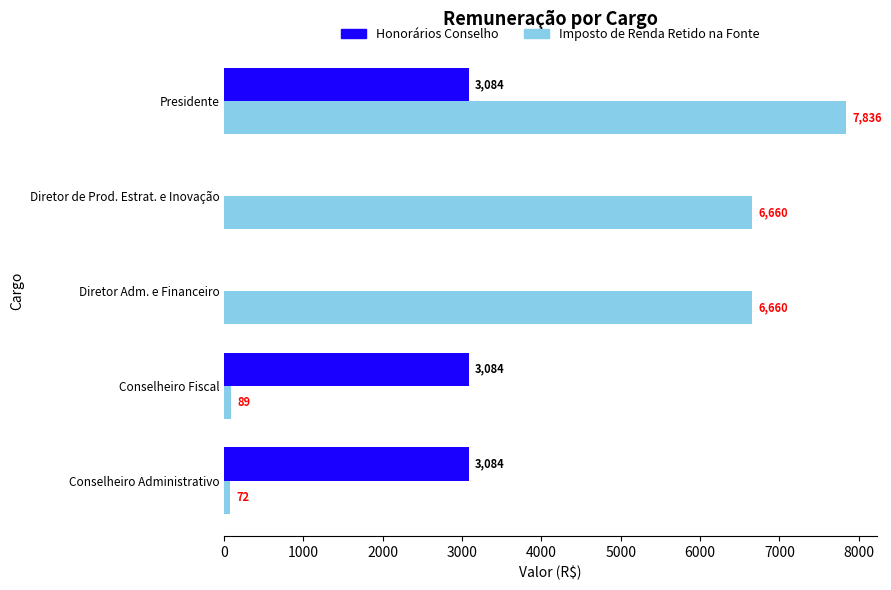

Which series changed the most between Conselheiro Fiscal and Diretor de Prod. Estrat. e Inovação?

Imposto de Renda Retido na Fonte